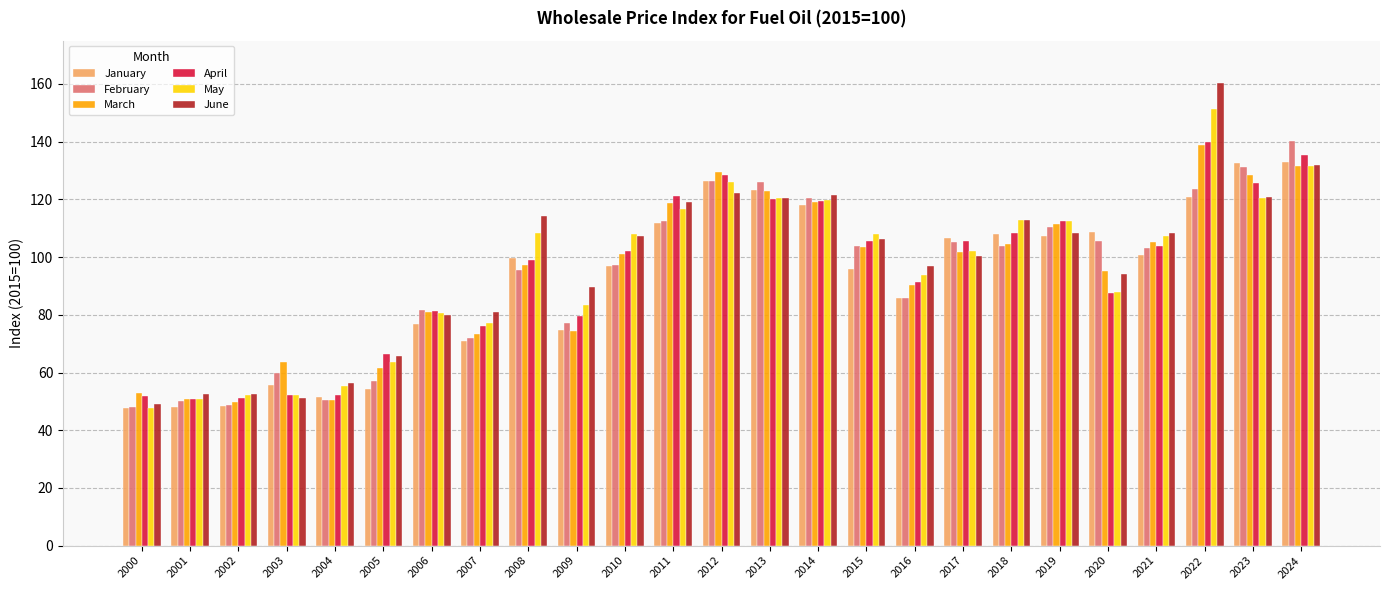

What is the sum of all June values?

2423.1